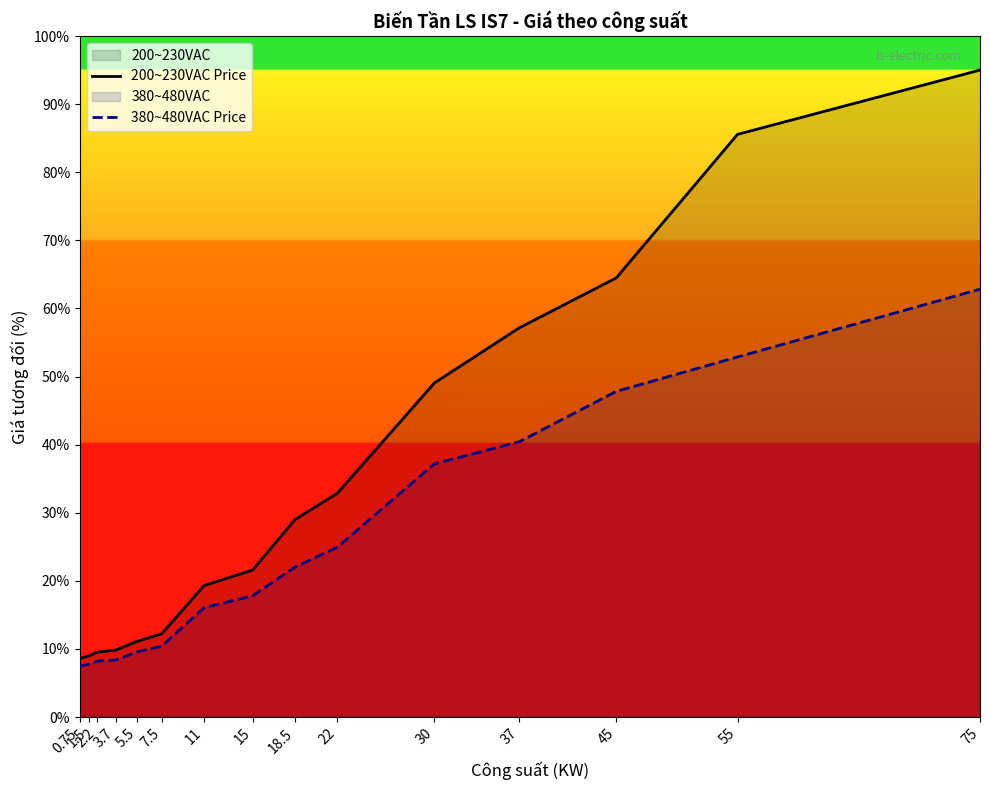

Is the value of 200~230VAC Price at 11 greater than the value of 380~480VAC Price at 55?

No